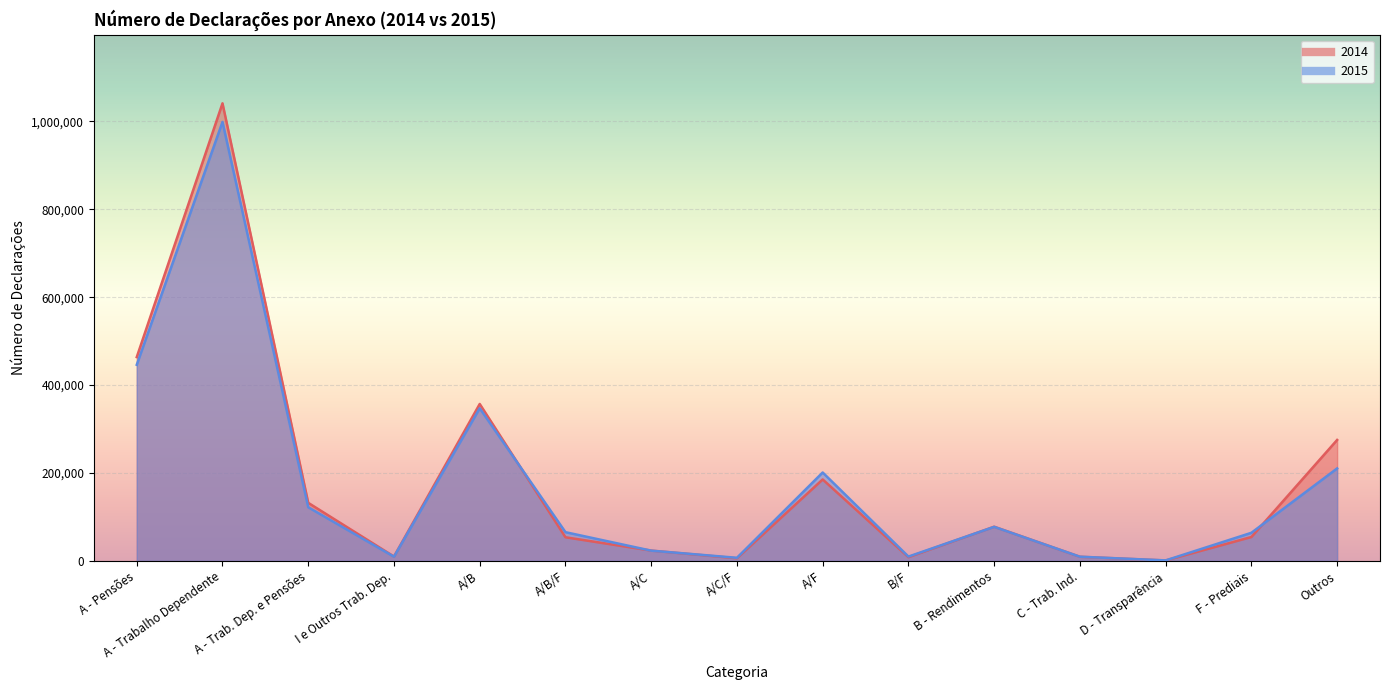

What is the value of the 2014 point at the 8th from the left?

5994